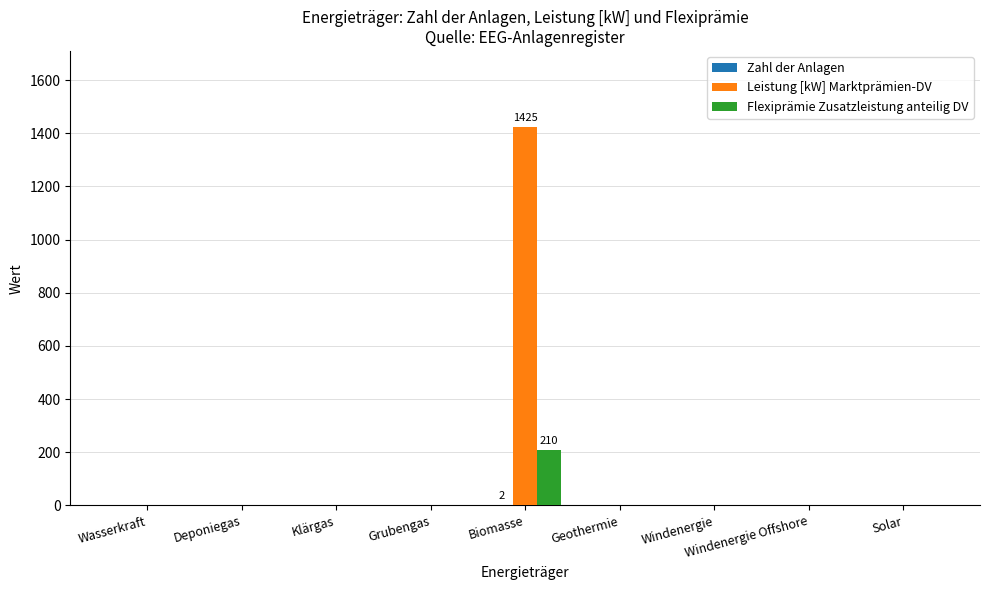

What is the maximum value for Flexiprämie Zusatzleistung anteilig DV?

210